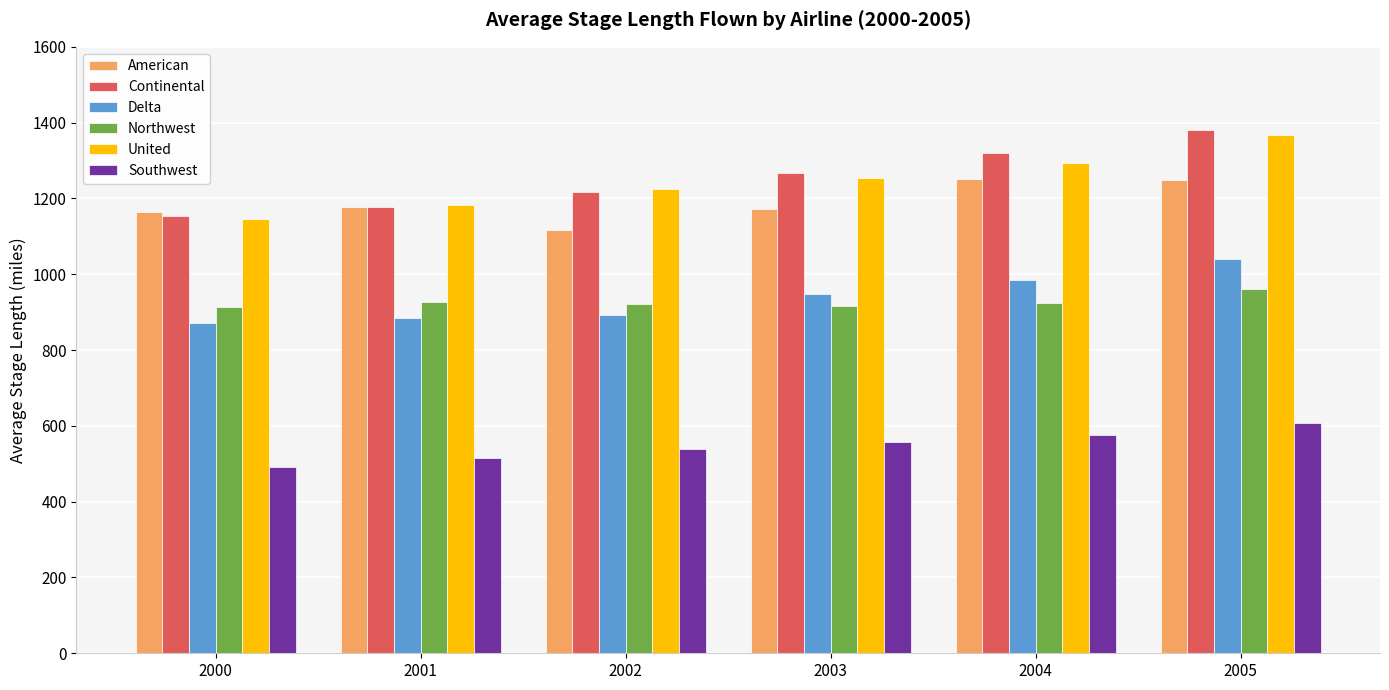

What is the difference between the highest and lowest values at 2002?

685.8